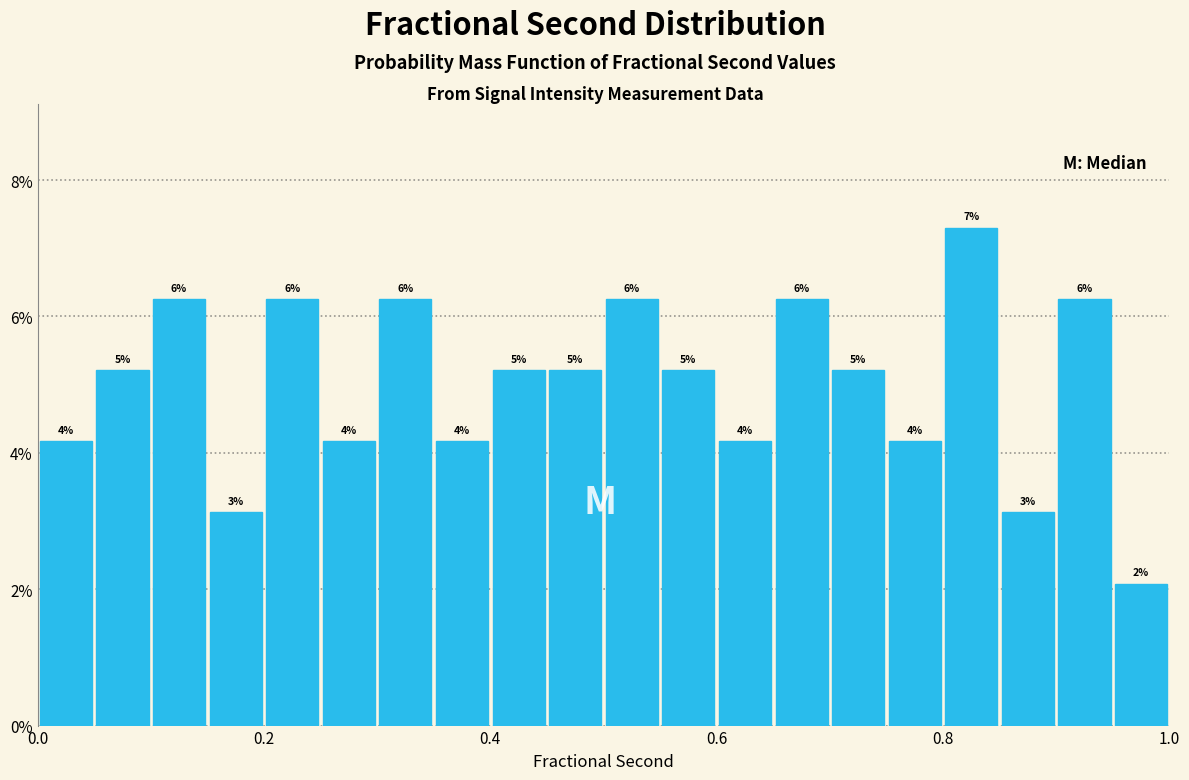

Around what value on the x-axis is the tallest bar? Give the approximate position of its centre, as read against the axis.

0.82